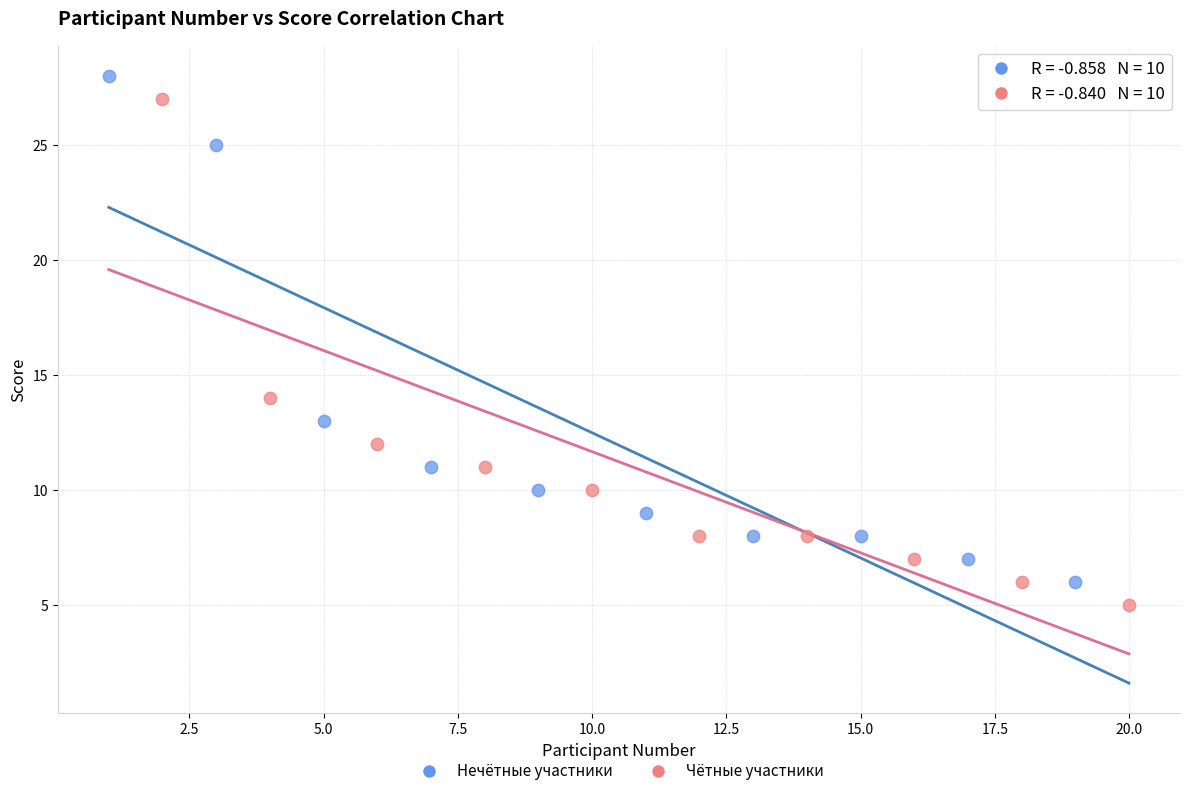

What are all the series names shown in the legend?

Нечётные участники, Чётные участники